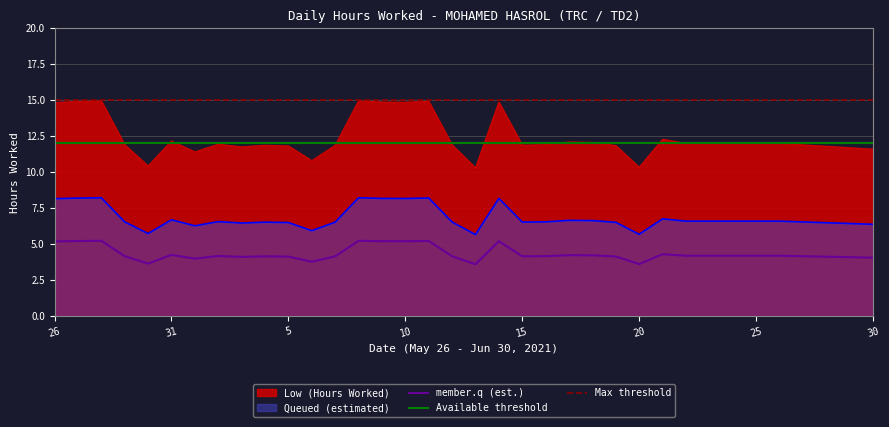

True or false: there are more than 0 points higher than both neighbors.

True